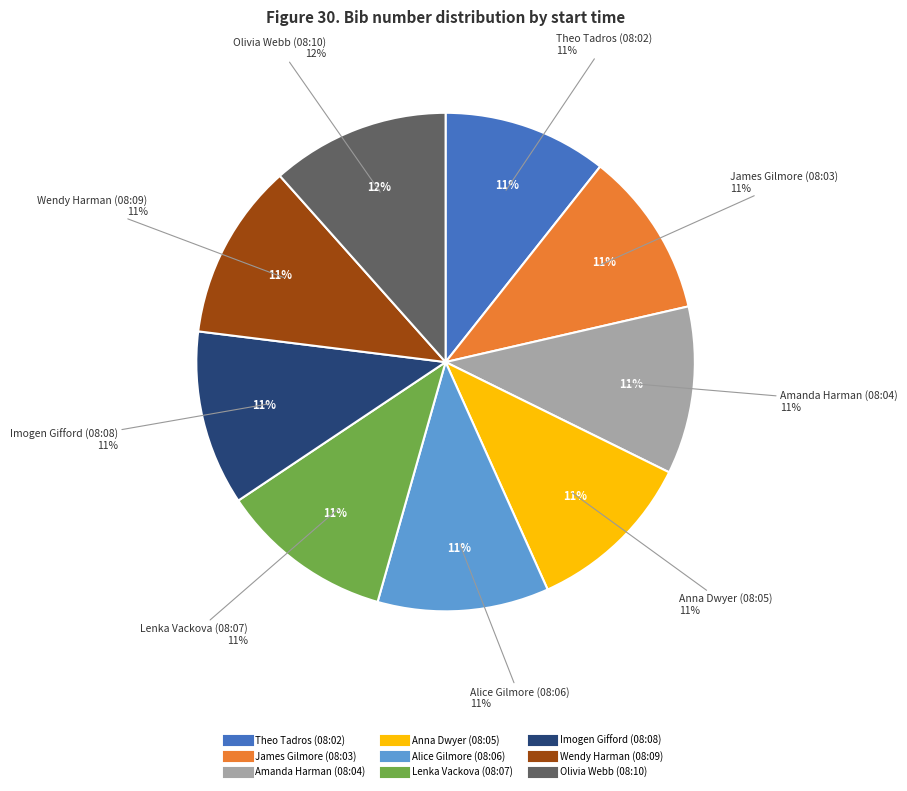

What is the ratio of the value at Imogen Gifford (08:08) to the value at Lenka Vackova (08:07)?

1.0